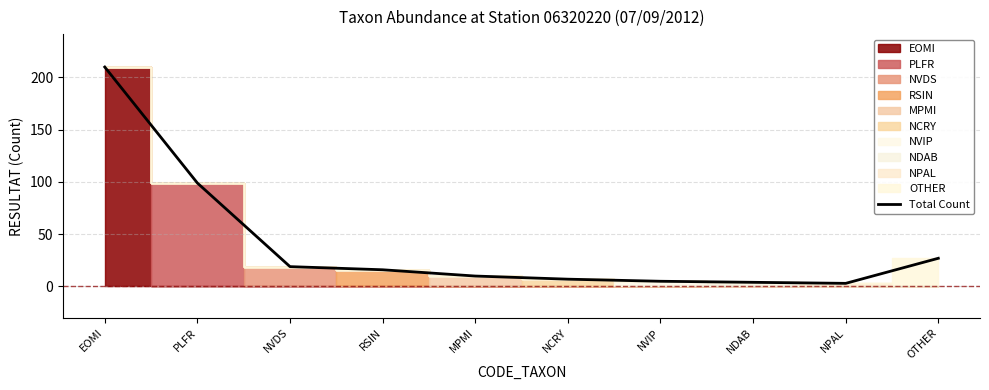

What is the value of the 1st point from the left?

210